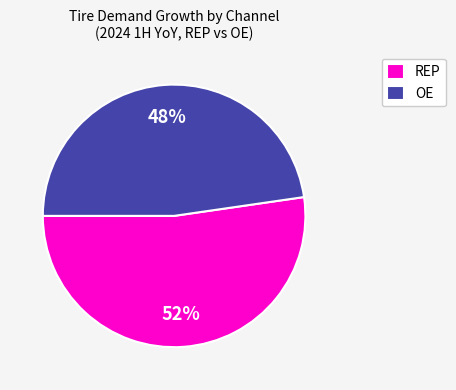

What is the ratio of the value at REP to the value at OE?

1.1